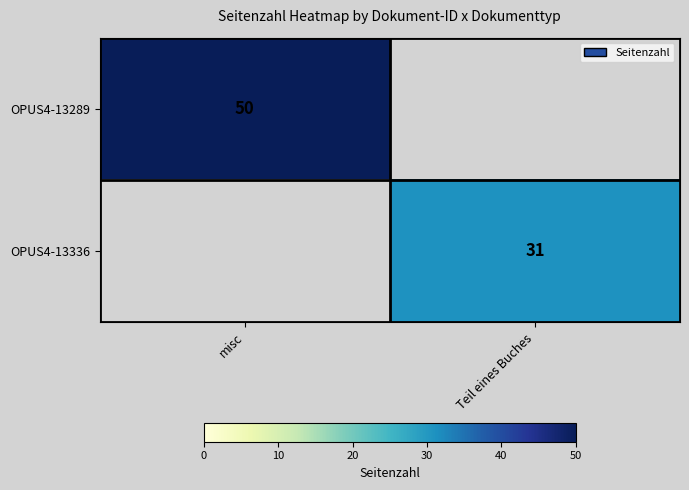

Count the number of categories in the chart.

2